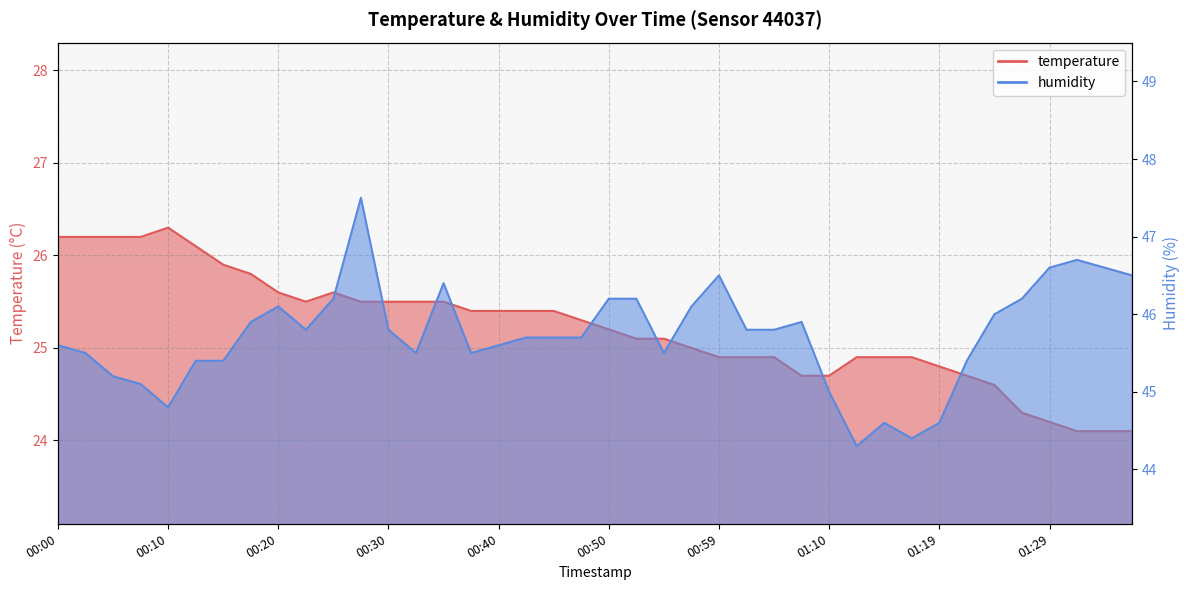

Reading left to right, transcribe all the data shown in this chart.

temperature: 00:00=26.2	00:03=26.2	00:05=26.2	00:08=26.2	00:10=26.3	00:13=26.1	00:15=25.9	00:18=25.8	00:20=25.6	00:23=25.5	00:25=25.6	00:27=25.5	00:30=25.5	00:32=25.5	00:35=25.5	00:37=25.4	00:40=25.4	00:42=25.4	00:45=25.4	00:47=25.3	00:50=25.2	00:52=25.1	00:54=25.1	00:57=25.0	00:59=24.9	01:02=24.9	01:04=24.9	01:07=24.7	01:10=24.7	01:12=24.9	01:14=24.9	01:17=24.9	01:19=24.8	01:22=24.7	01:24=24.6	01:27=24.3	01:29=24.2	01:32=24.1	01:34=24.1	01:37=24.1
humidity: 00:00=45.6	00:03=45.5	00:05=45.2	00:08=45.1	00:10=44.8	00:13=45.4	00:15=45.4	00:18=45.9	00:20=46.1	00:23=45.8	00:25=46.2	00:27=47.5	00:30=45.8	00:32=45.5	00:35=46.4	00:37=45.5	00:40=45.6	00:42=45.7	00:45=45.7	00:47=45.7	00:50=46.2	00:52=46.2	00:54=45.5	00:57=46.1	00:59=46.5	01:02=45.8	01:04=45.8	01:07=45.9	01:10=45.0	01:12=44.3	01:14=44.6	01:17=44.4	01:19=44.6	01:22=45.4	01:24=46.0	01:27=46.2	01:29=46.6	01:32=46.7	01:34=46.6	01:37=46.5